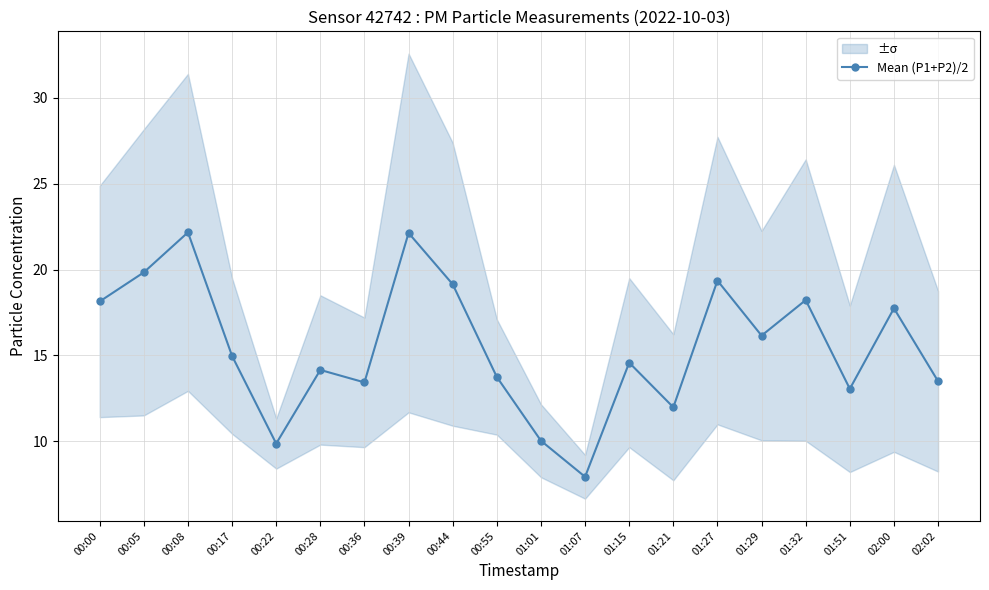

What position from the left is 00:28?

6